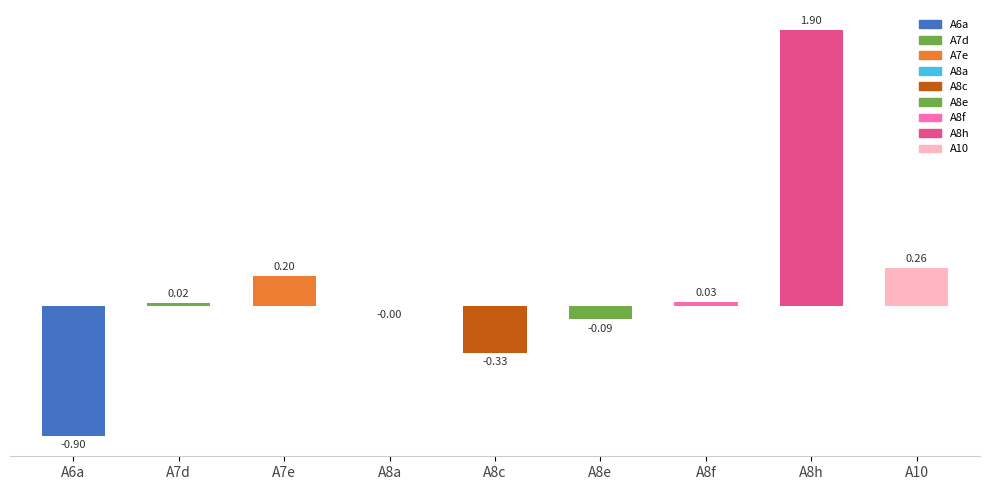

What is the average value?

0.1